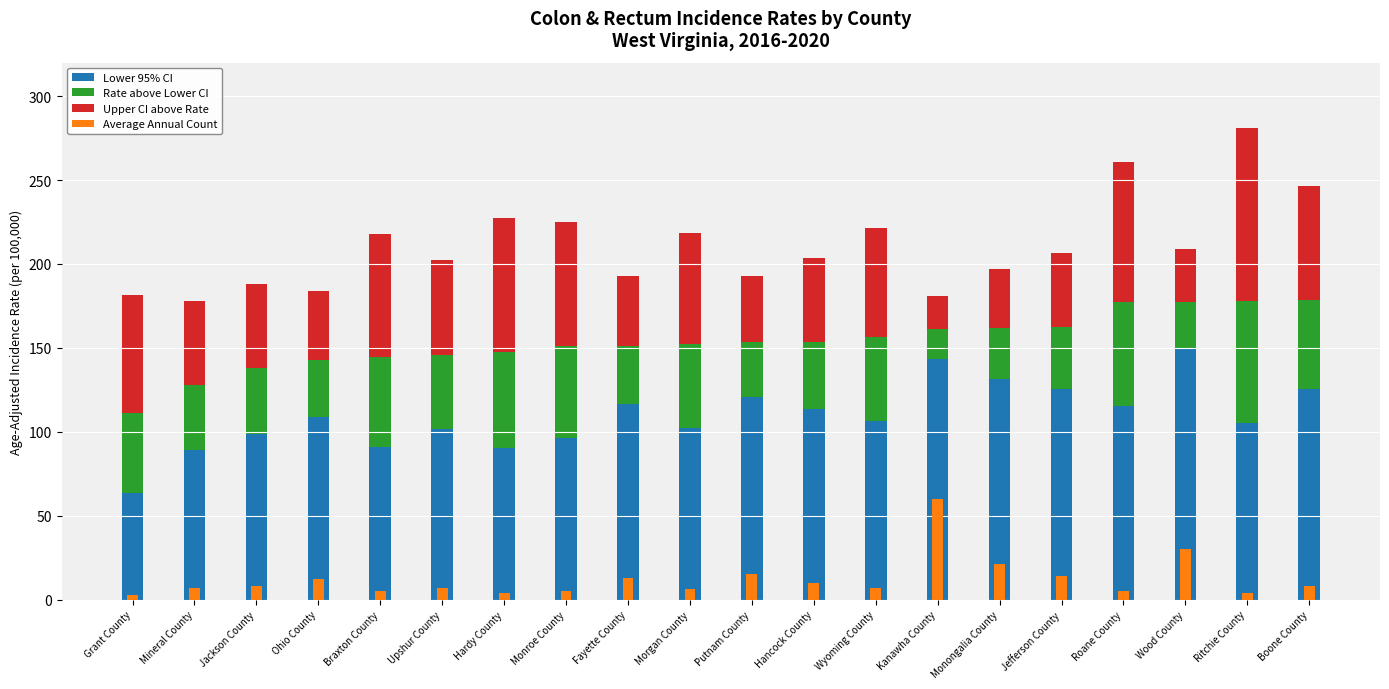

True or false: Lower 95% CI has a value of 29.8 at Hancock County.

False